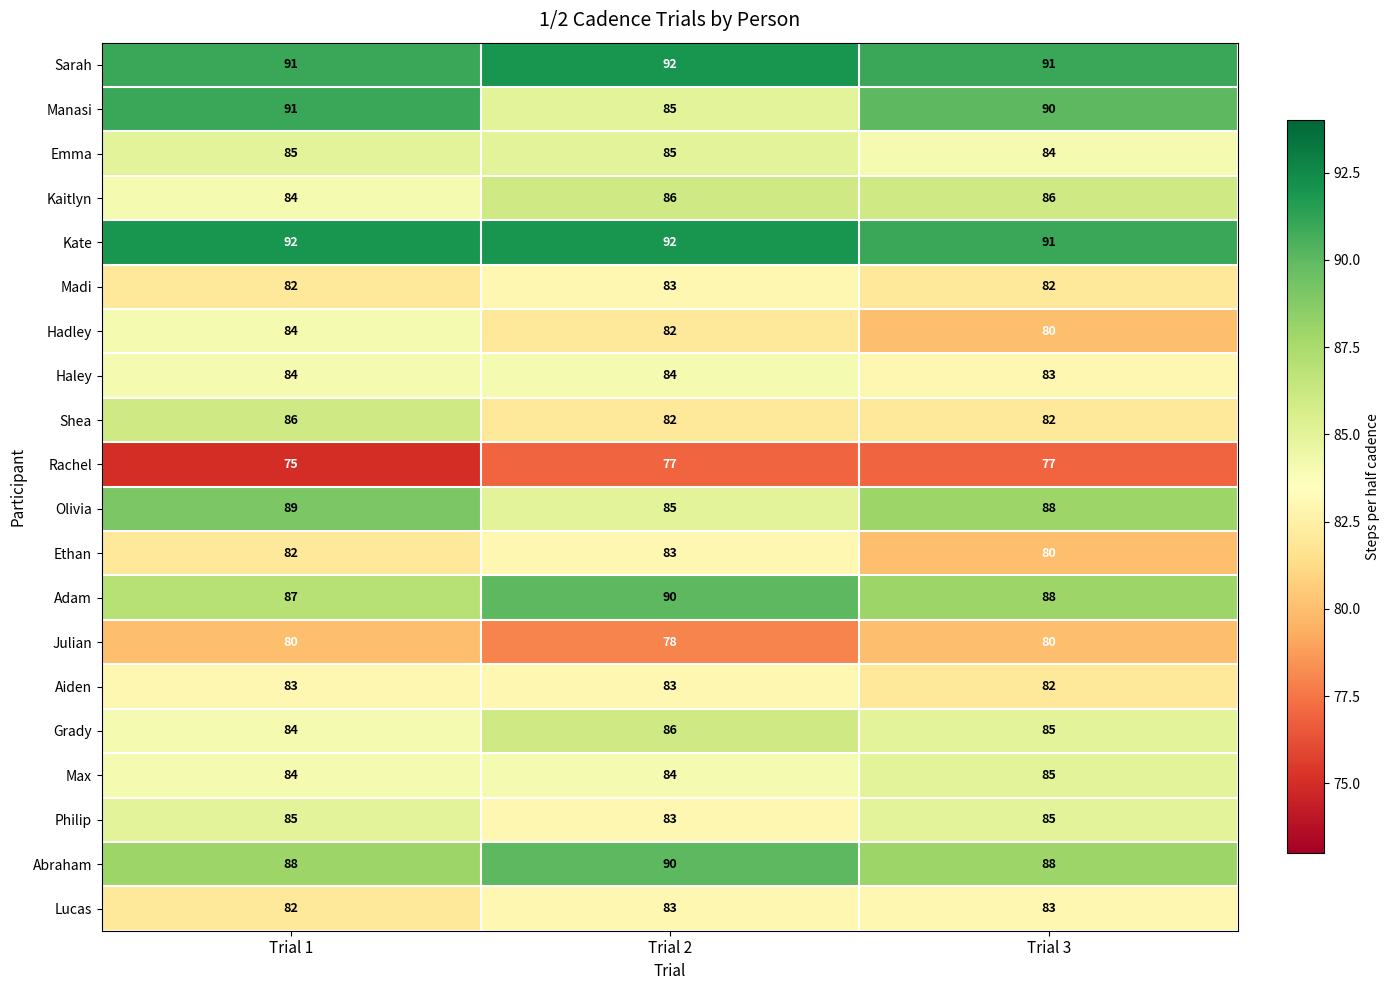

What is the smallest value displayed?

75